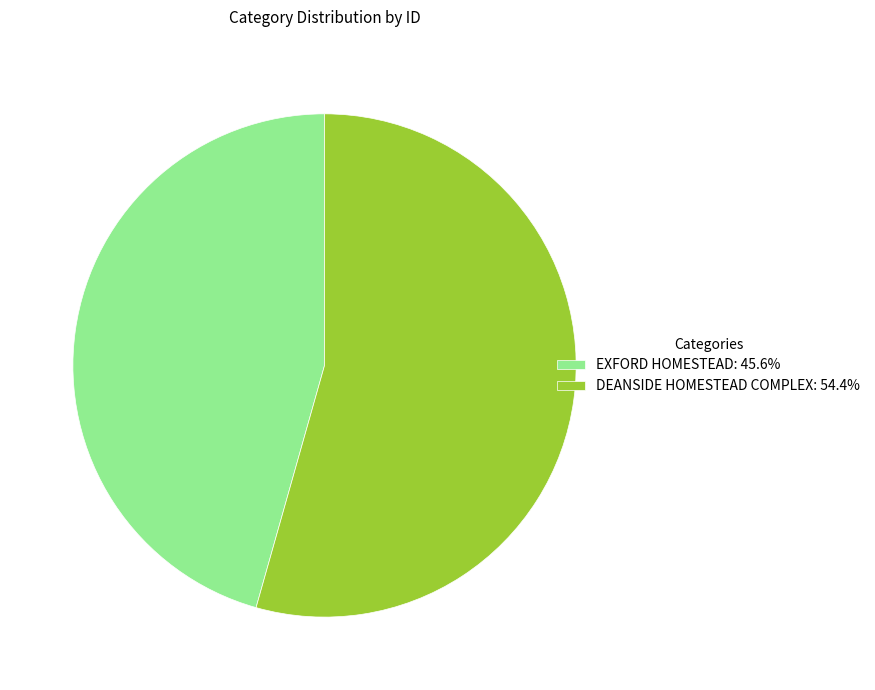

Is DEANSIDE HOMESTEAD COMPLEX the majority of the pie?

Yes